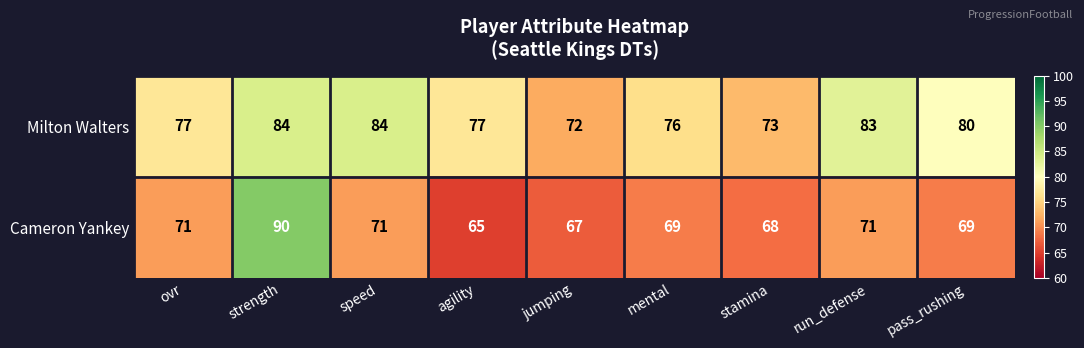

True or false: Milton Walters has a value of 77 at ovr.

True